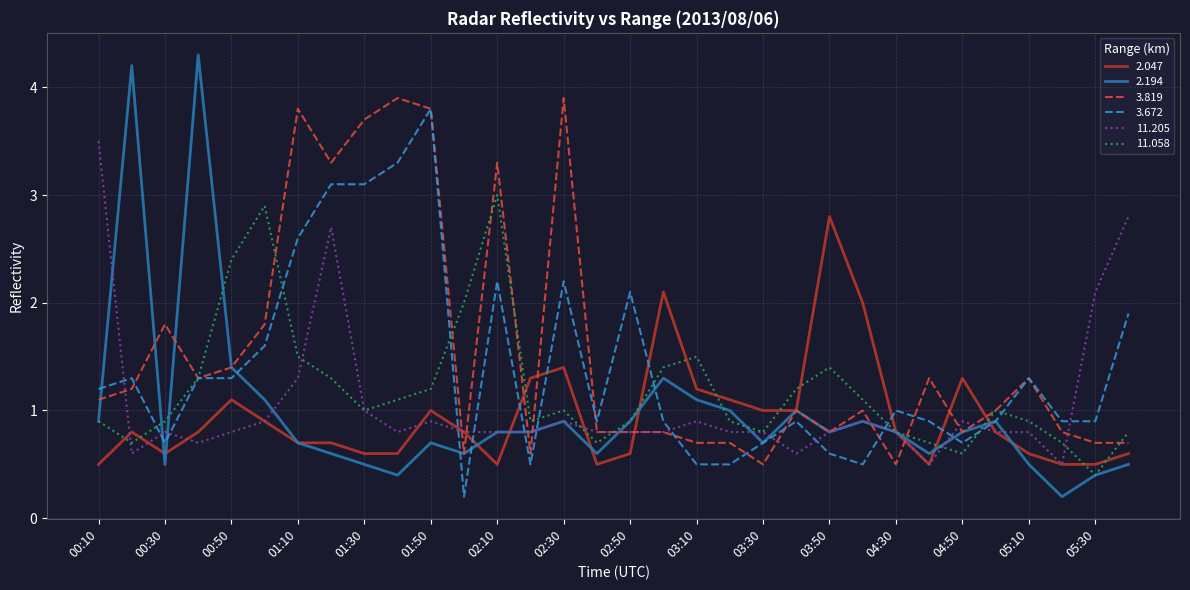

True or false: 3.672 and 11.205 intersect in this chart.

True